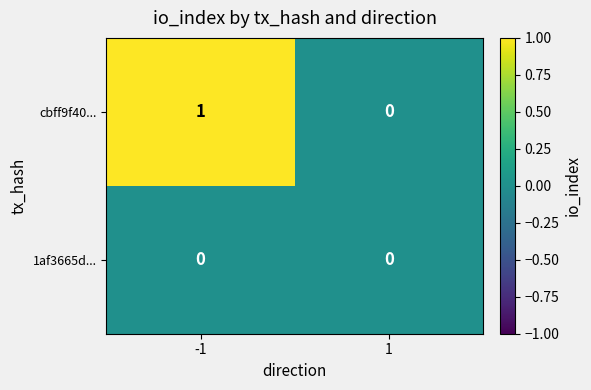

Reading left to right, what are all the values shown in this chart?

cbff9f40...: -1=1	1=0
1af3665d...: -1=0	1=0